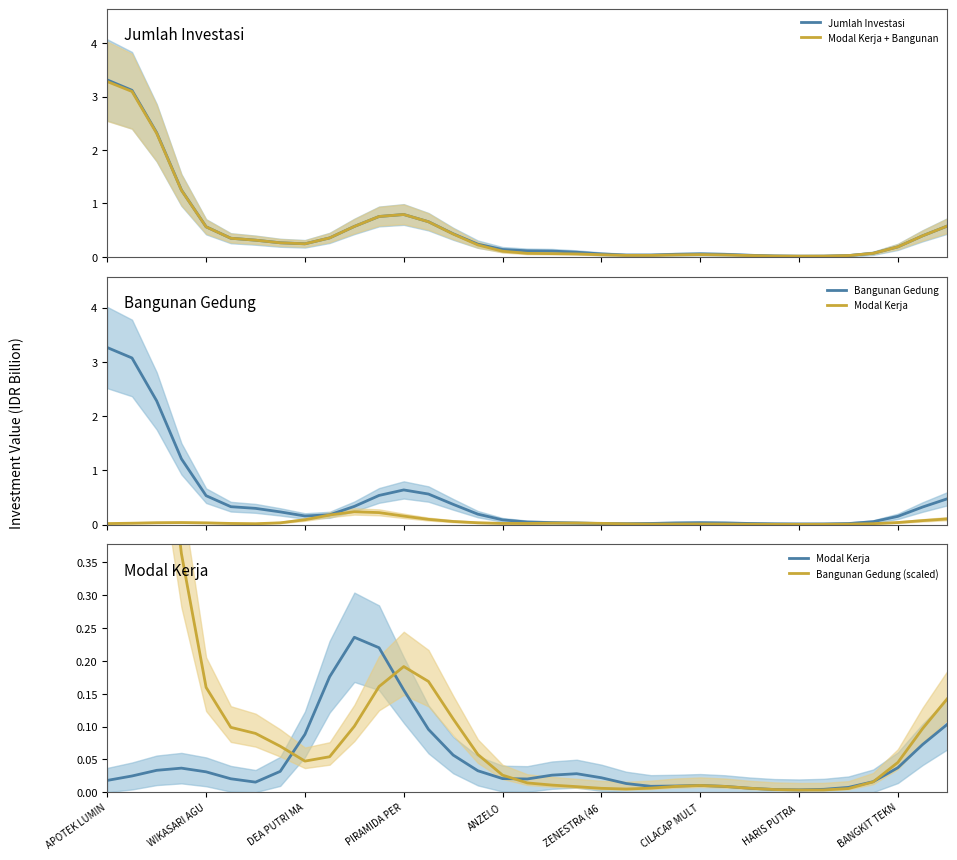

Is the value of Modal Kerja + Bangunan at 15 greater than the value of Bangunan Gedung at 31?

Yes